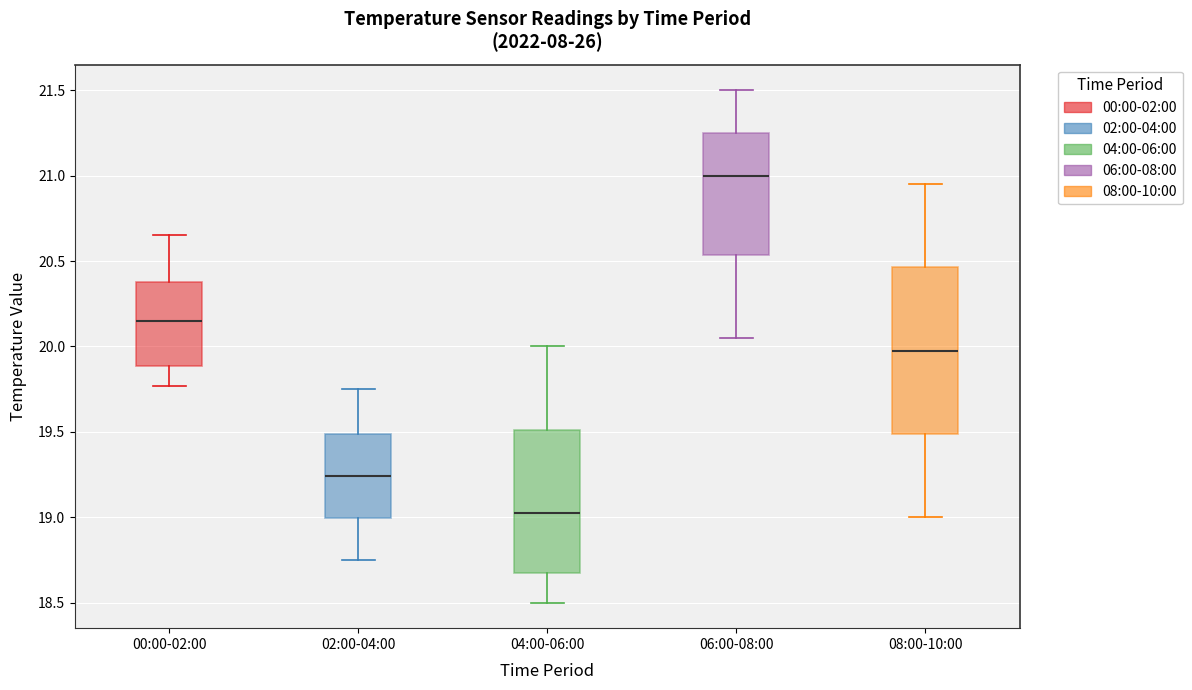

Reading left to right, transcribe this box plot: for each box, give where its median line is, the range the box spans, and where its two whiskers end, as read against the y-axis. The values are not printed on the chart, so give them approximately, as read against the axis.

00:00-02:00: median 20.15, box 19.90 to 20.40, whiskers 19.75 to 20.65
02:00-04:00: median 19.25, box 19.00 to 19.50, whiskers 18.75 to 19.75
04:00-06:00: median 19.05, box 18.65 to 19.50, whiskers 18.50 to 20.00
06:00-08:00: median 21.00, box 20.55 to 21.25, whiskers 20.05 to 21.50
08:00-10:00: median 20.00, box 19.50 to 20.45, whiskers 19.00 to 20.95